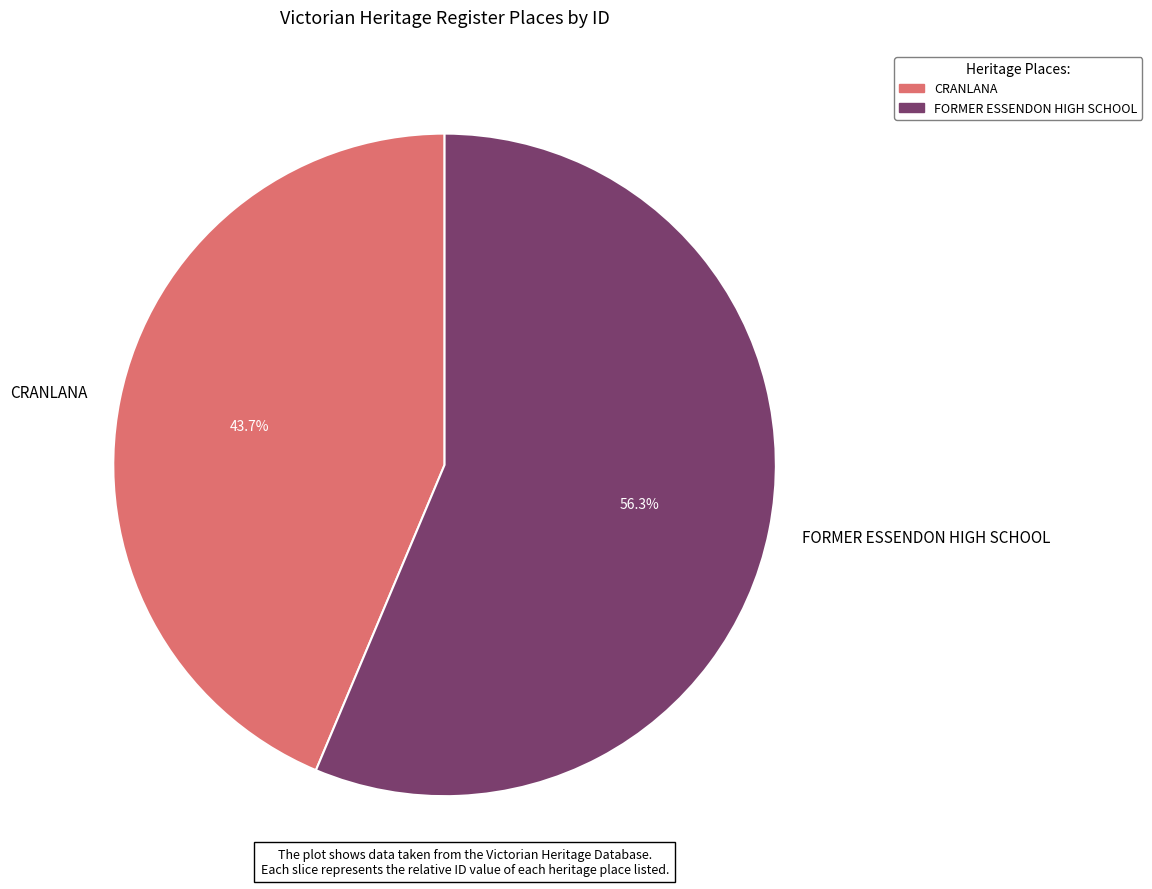

Which category accounts for the majority?

FORMER ESSENDON HIGH SCHOOL